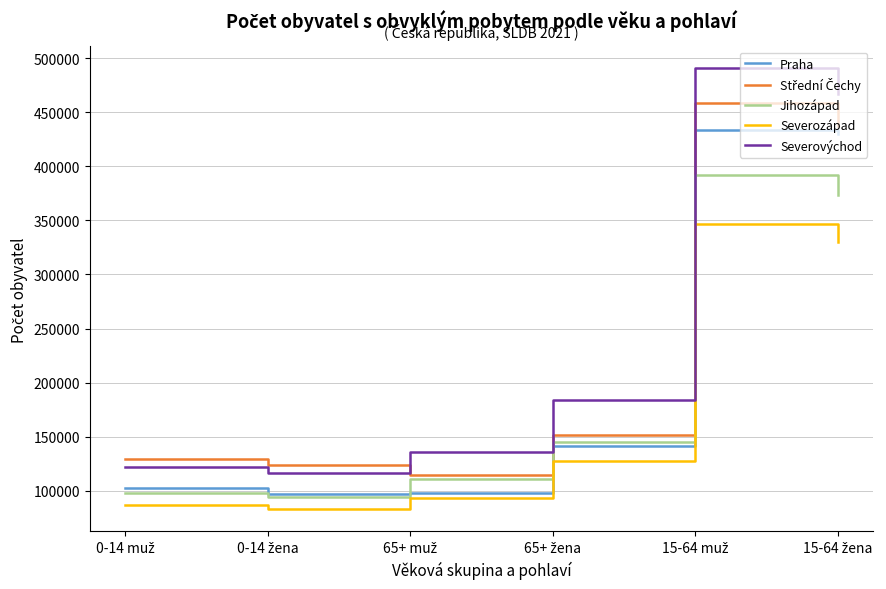

What is the greatest value displayed?

490478